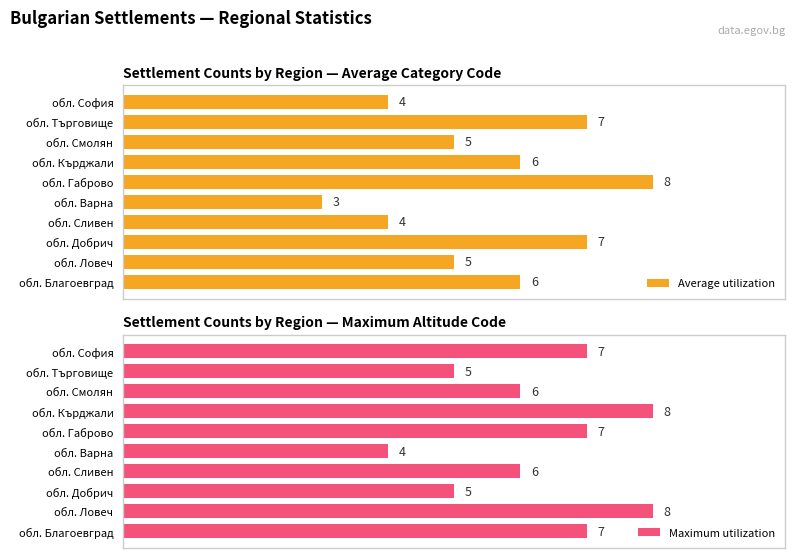

At which label does Average utilization reach its peak?

обл. Габрово